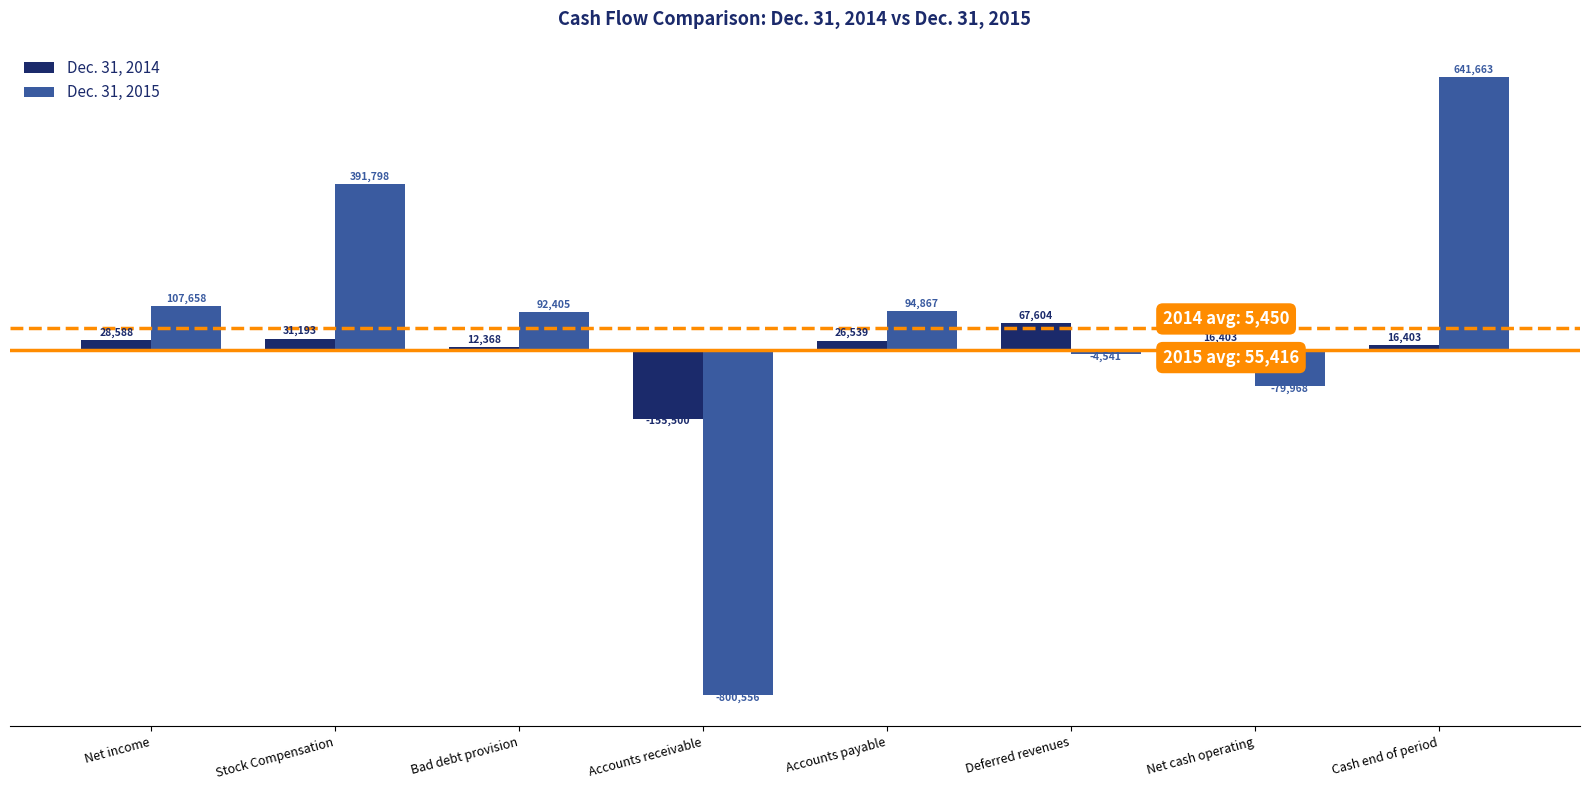

How many groups of bars are there?

8